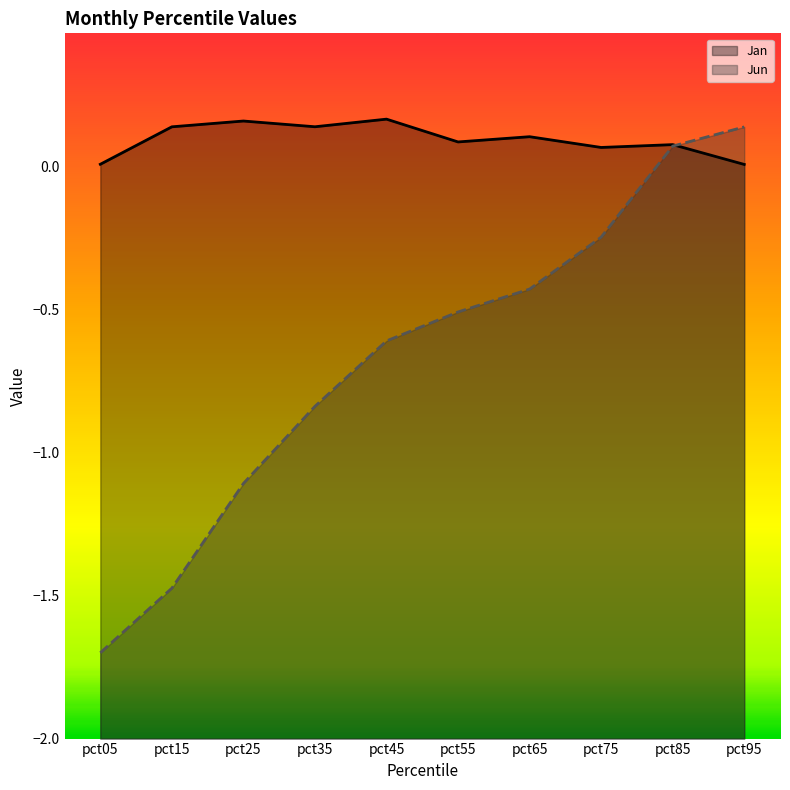

At which label does Jan reach its minimum?

pct95